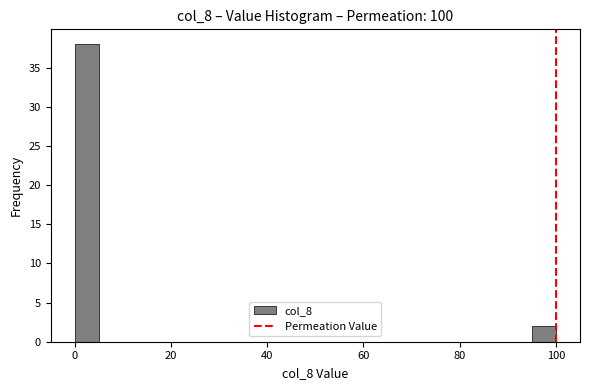

Around what value on the x-axis is the tallest bar? Give the approximate position of its centre, as read against the axis.

2